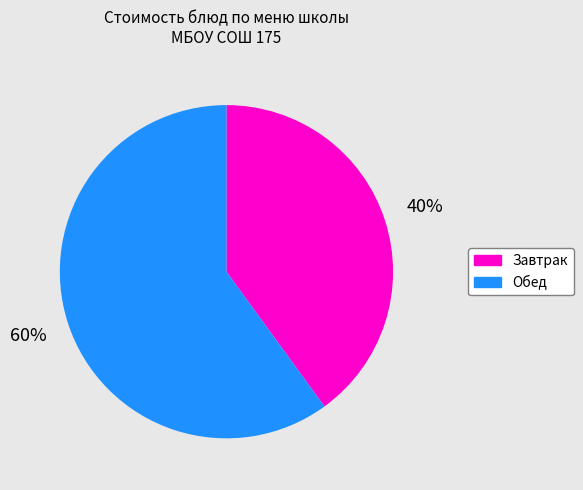

How many segments does this pie chart have?

2